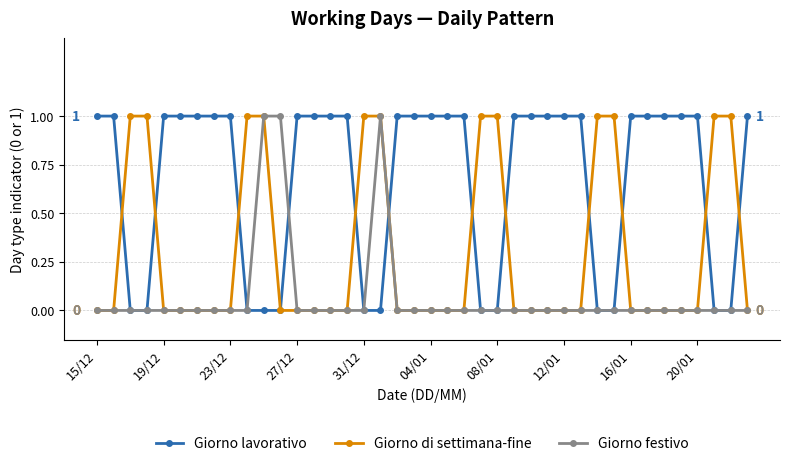

List the series in order of their overall mean, lowest first.

Giorno festivo, Giorno di settimana-fine, Giorno lavorativo